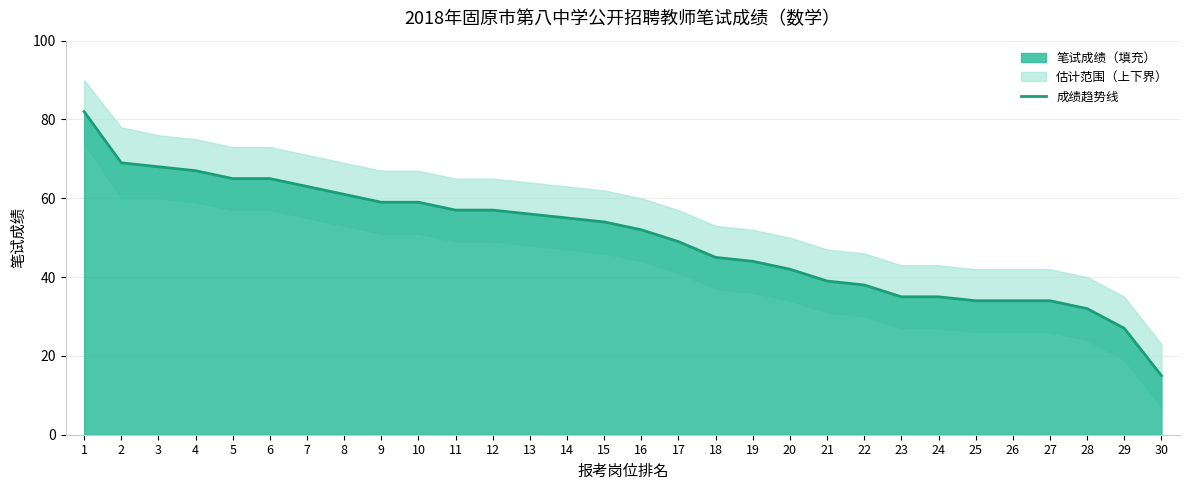

Approximately how many times larger is the value at 12 compared to 16?

1.1